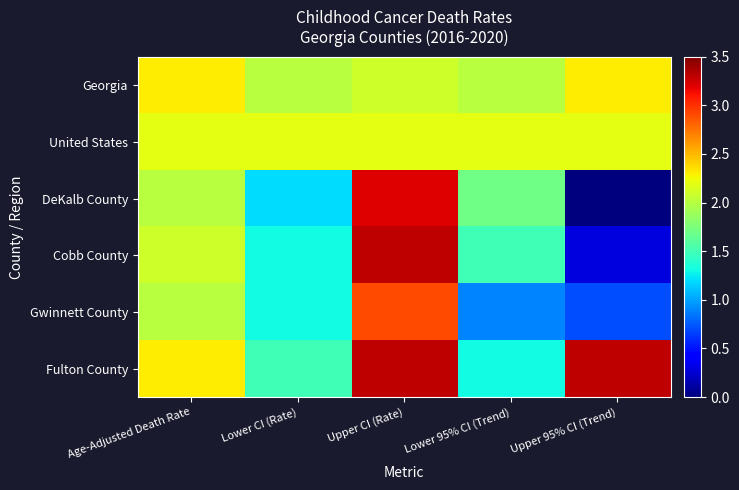

List the series in order of their peak value, lowest first.

United States, Georgia, Gwinnett County, DeKalb County, Cobb County, Fulton County